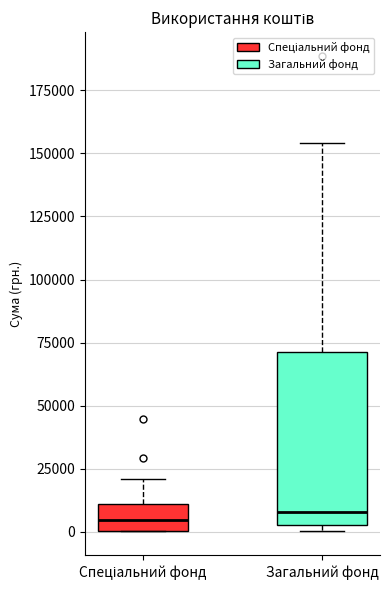

Which box is the tallest, from its lower edge to its upper edge?

Загальний фонд